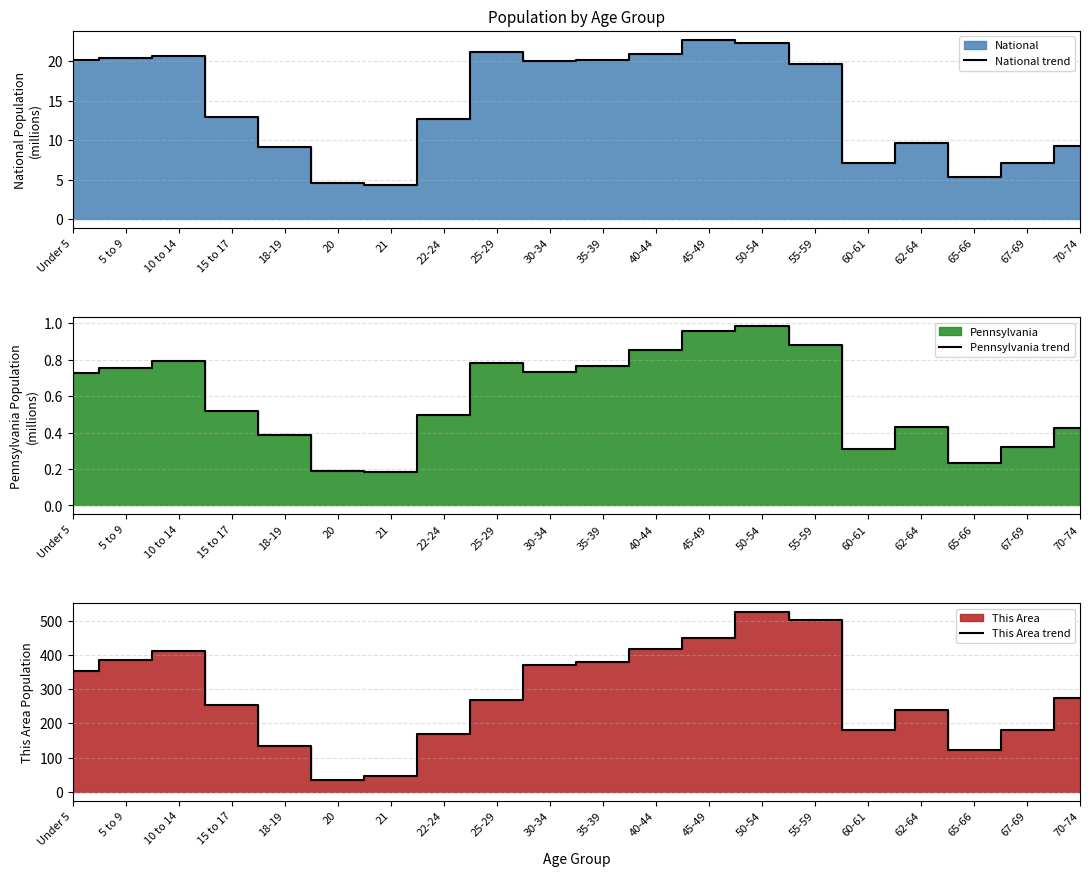

At Under 5, list the series in order from largest to smallest.

This Area trend, National trend, Pennsylvania trend